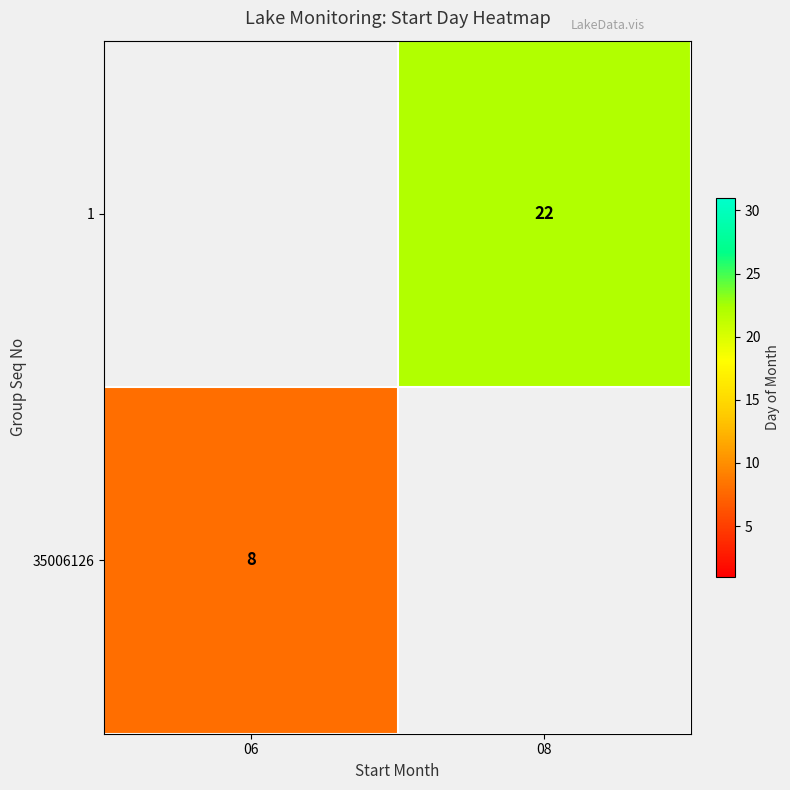

The 35006126 series shows 8 at 06. True or false?

True